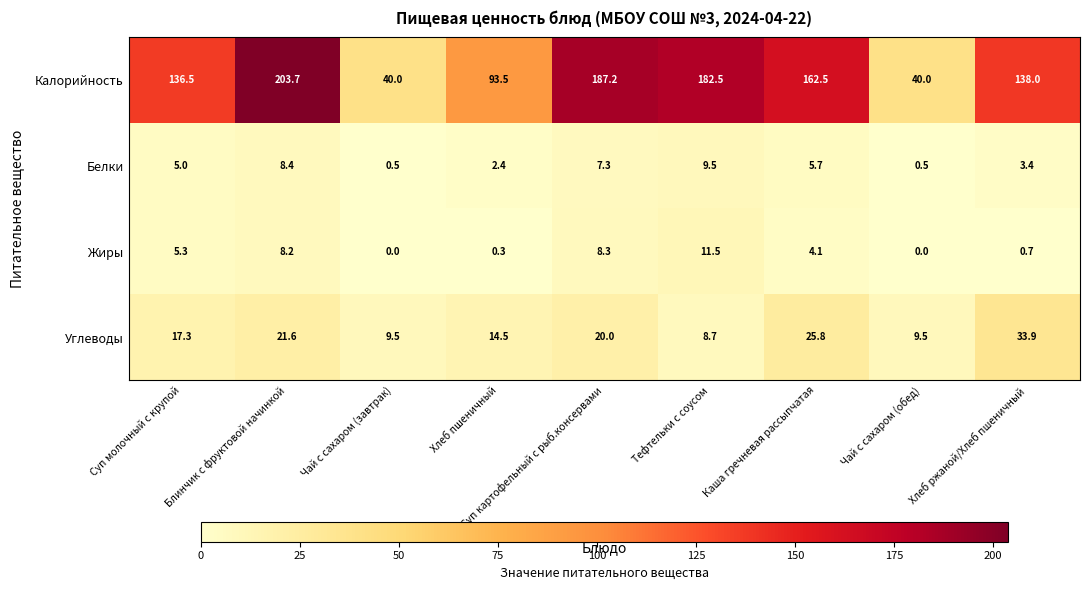

What is the minimum value for Белки?

0.5